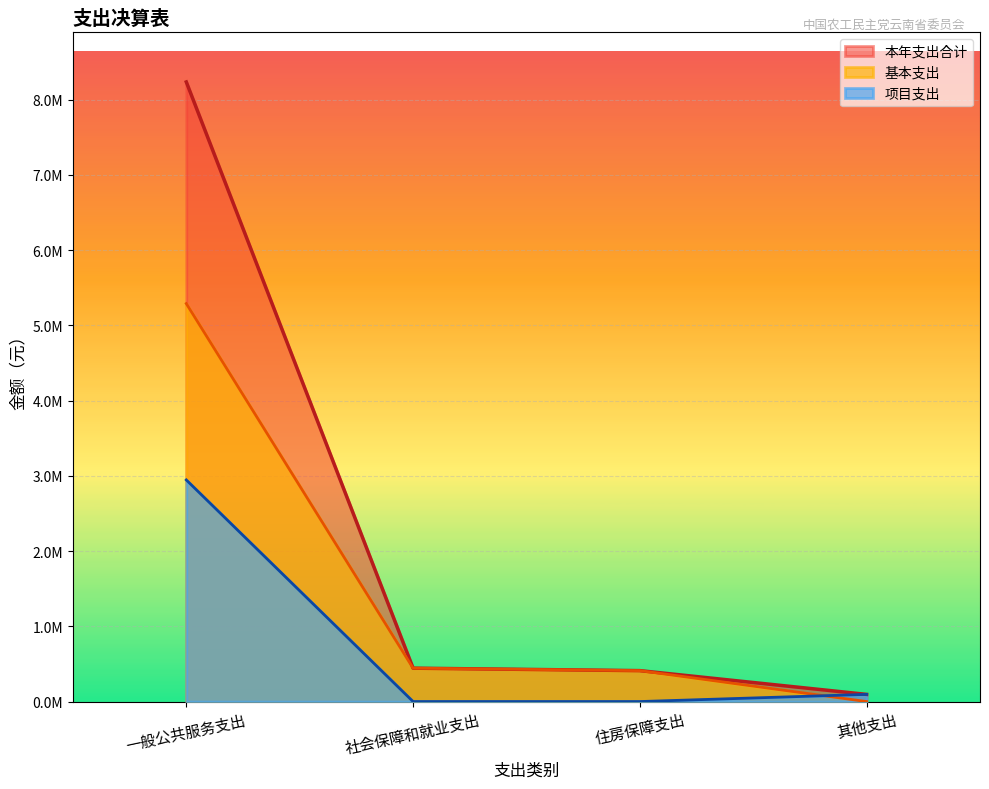

The value of 项目支出 at 社会保障和就业支出 is 0.0. True or false?

True